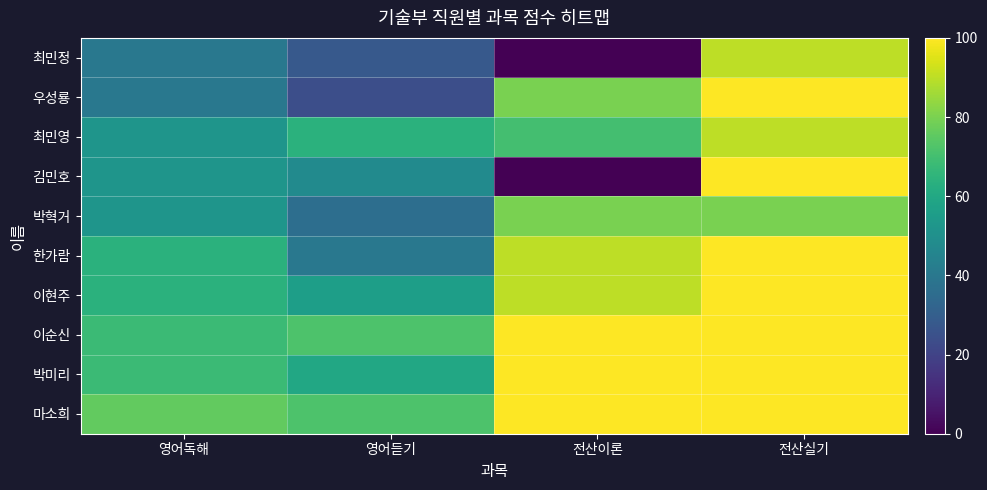

At which category is the sum across all series the highest?

전산실기